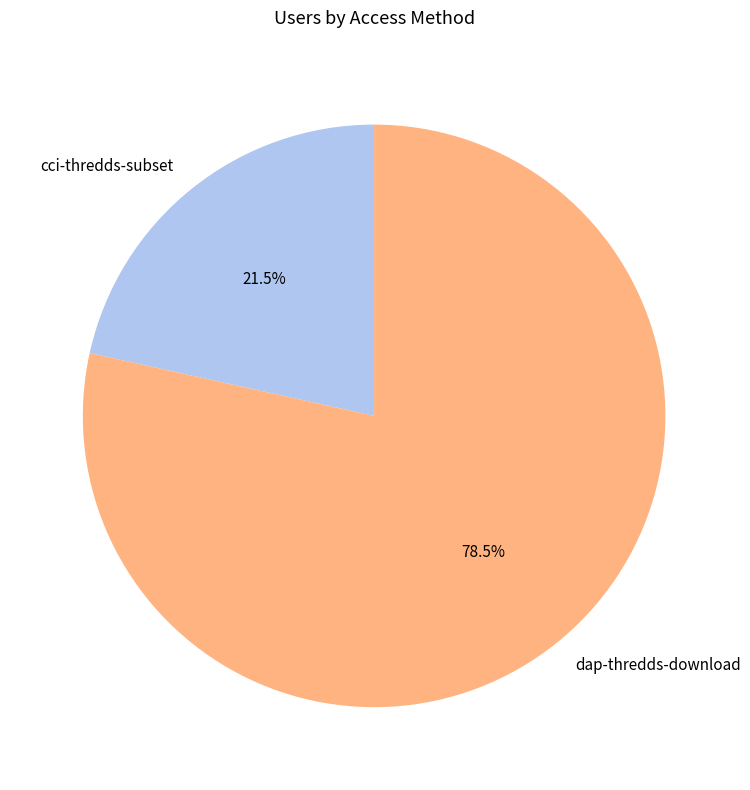

Which category has the biggest portion of the pie?

dap-thredds-download